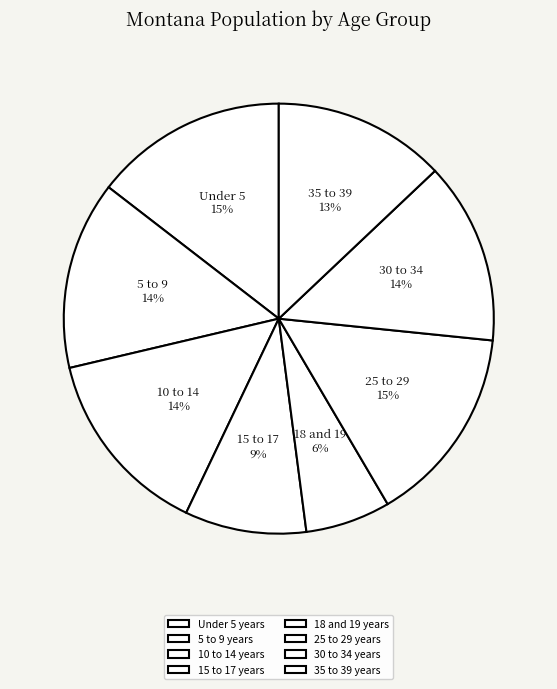

Which slice is the smallest?

18 and 19 years